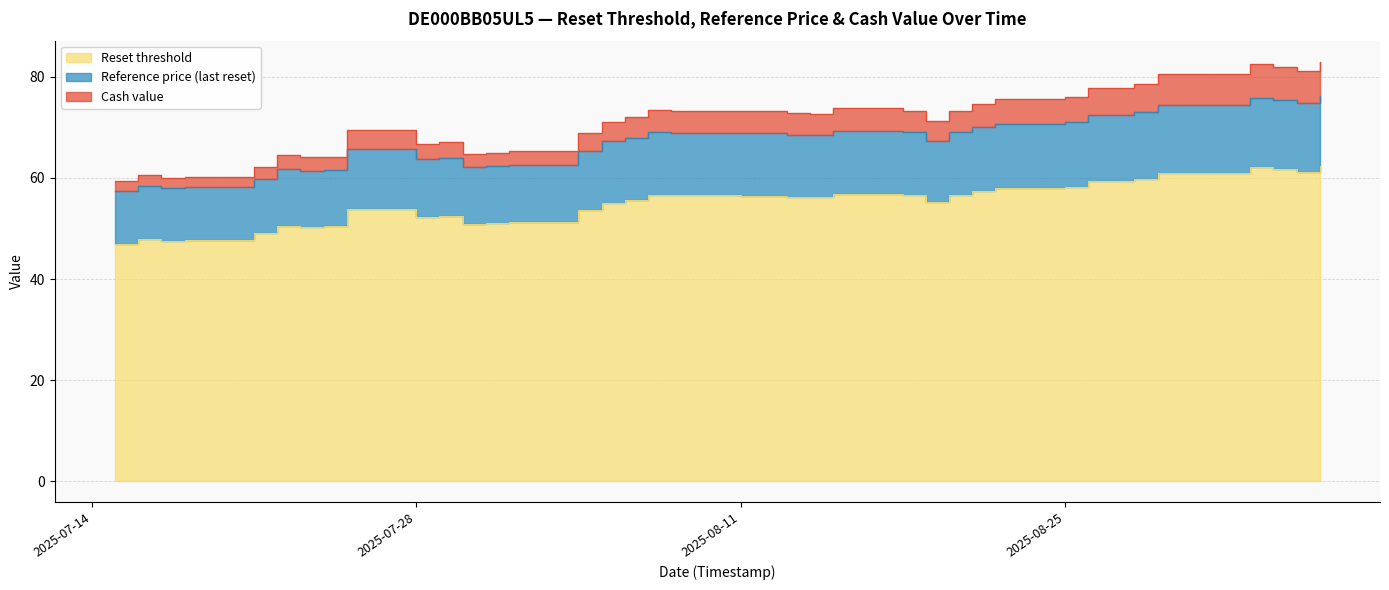

Is it true that Reference price (last reset) equals 61.4 at 2025-07-23?

True